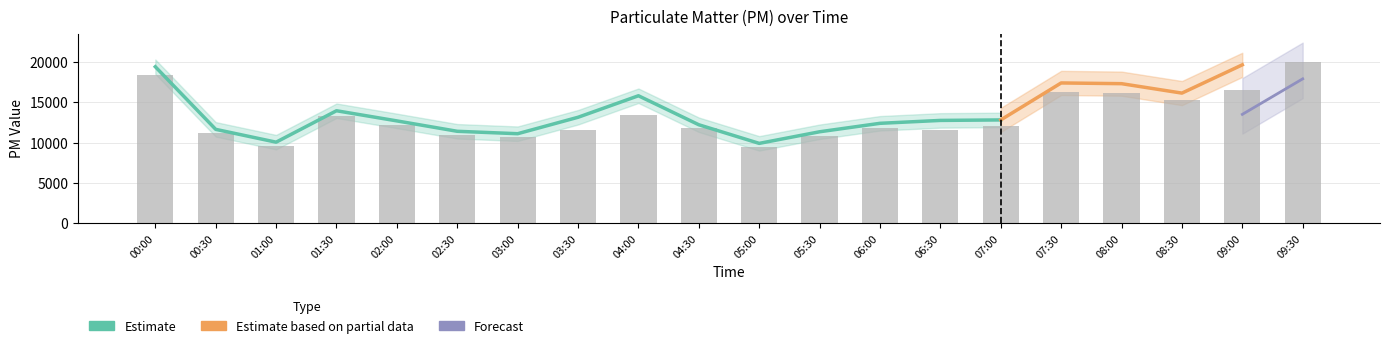

The chart shows a value of 12060.0 at 07:00. True or false?

True